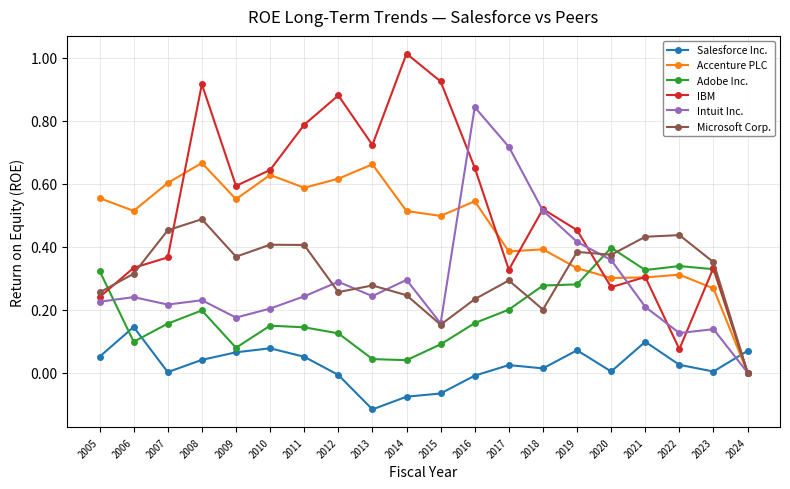

Count the Accenture PLC values in the range 0 to 1.

20